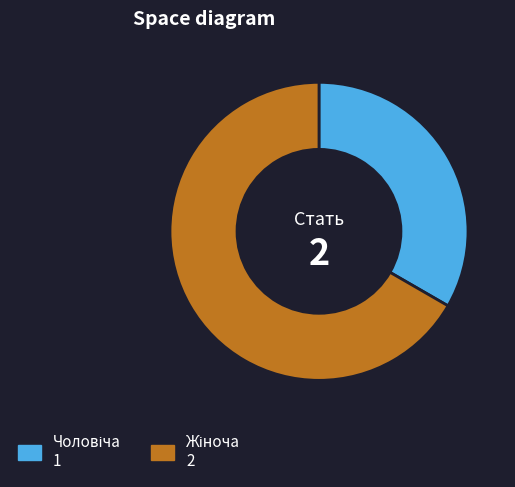

Is there a majority slice in this chart?

Yes